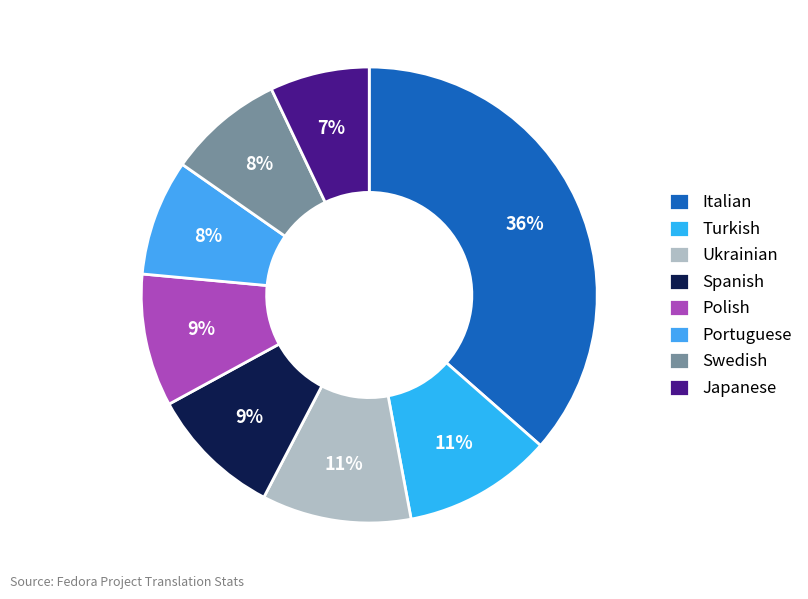

How many slices are in this pie chart?

8